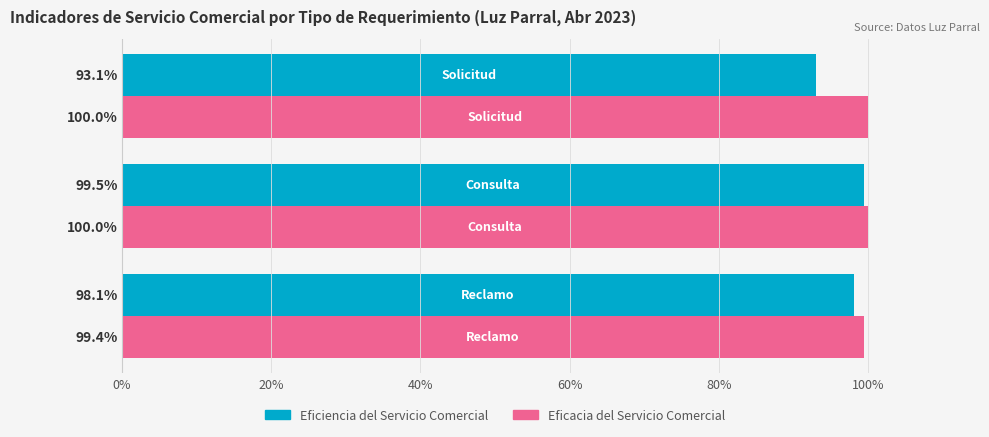

How many data points in Eficiencia del Servicio Comercial are less than 98?

1